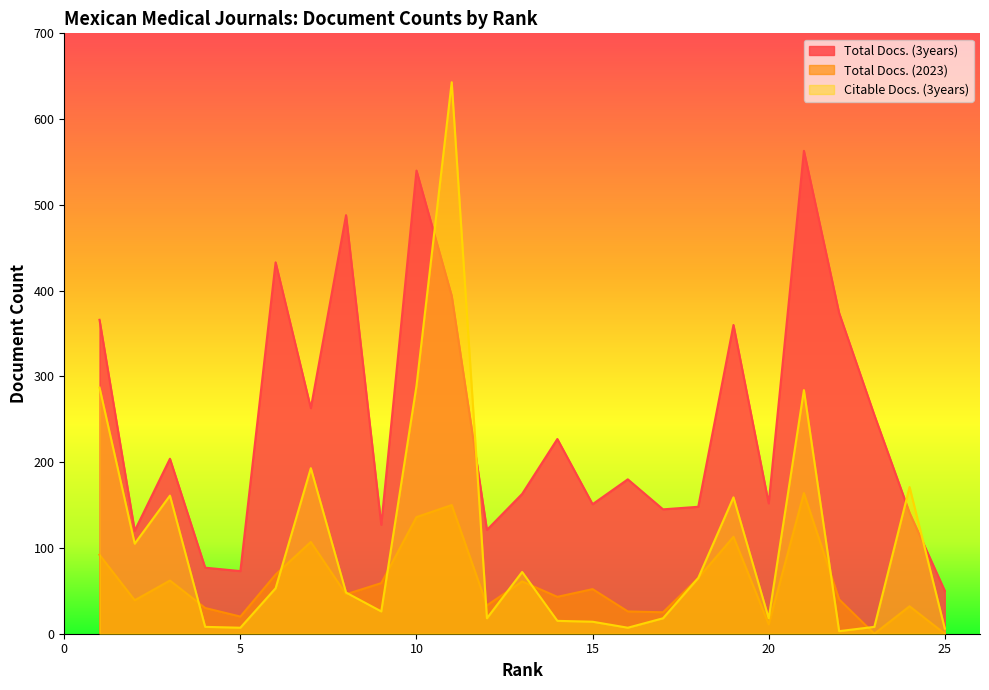

Between 22 and 10, which is larger?

10